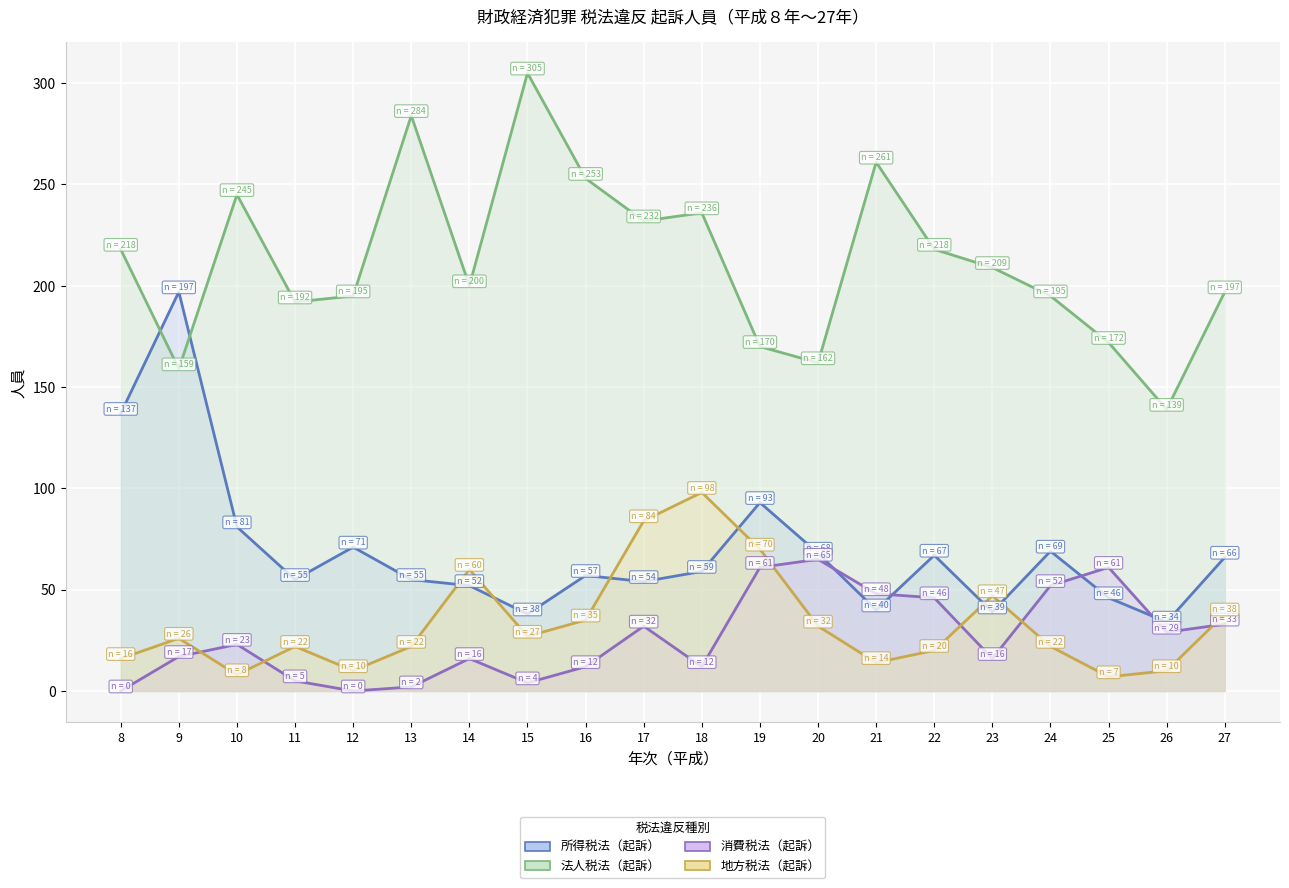

What is the value of the 所得税法（起訴） point at the 1st from the left?

137